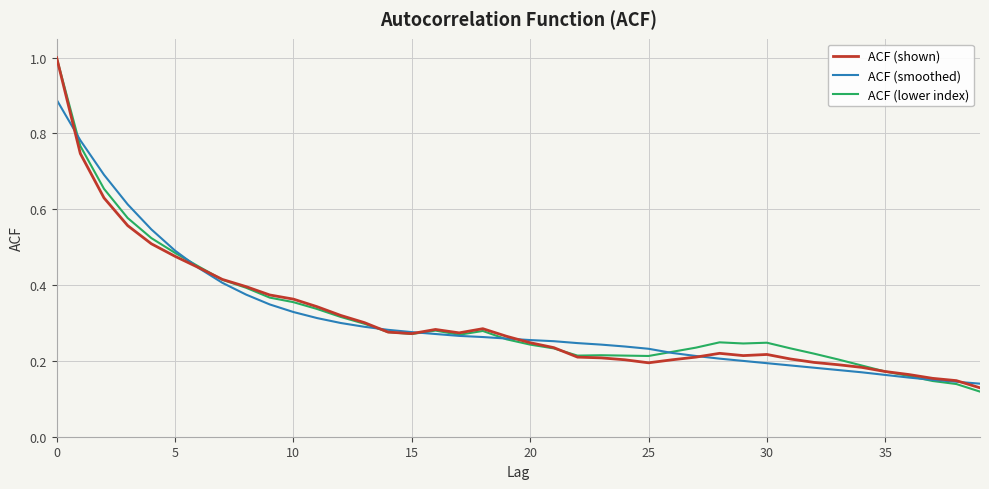

Which series has the largest range (max minus min)?

ACF (lower index)